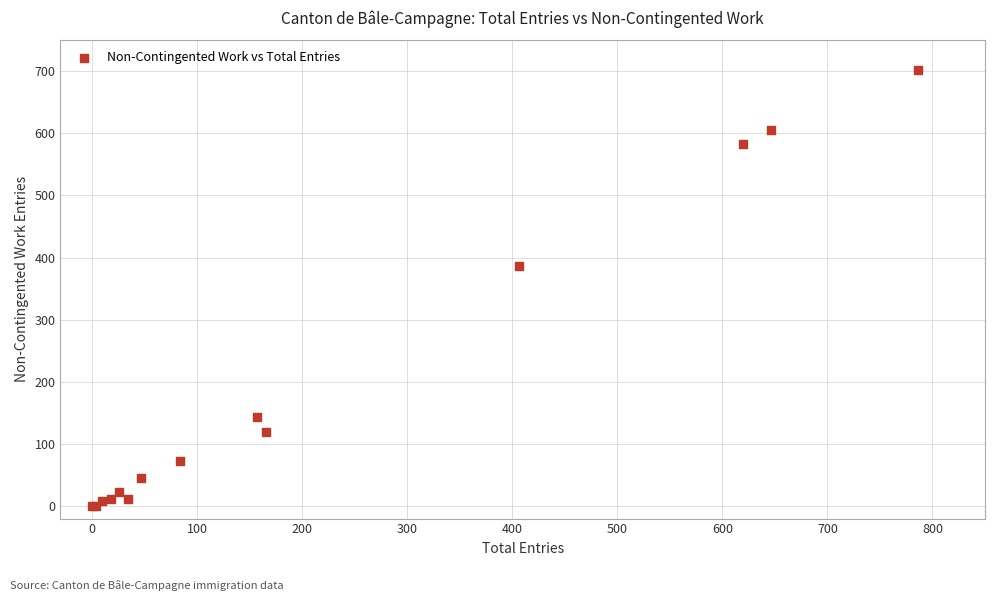

What Y value in the scatter plot is closest to 351?

386